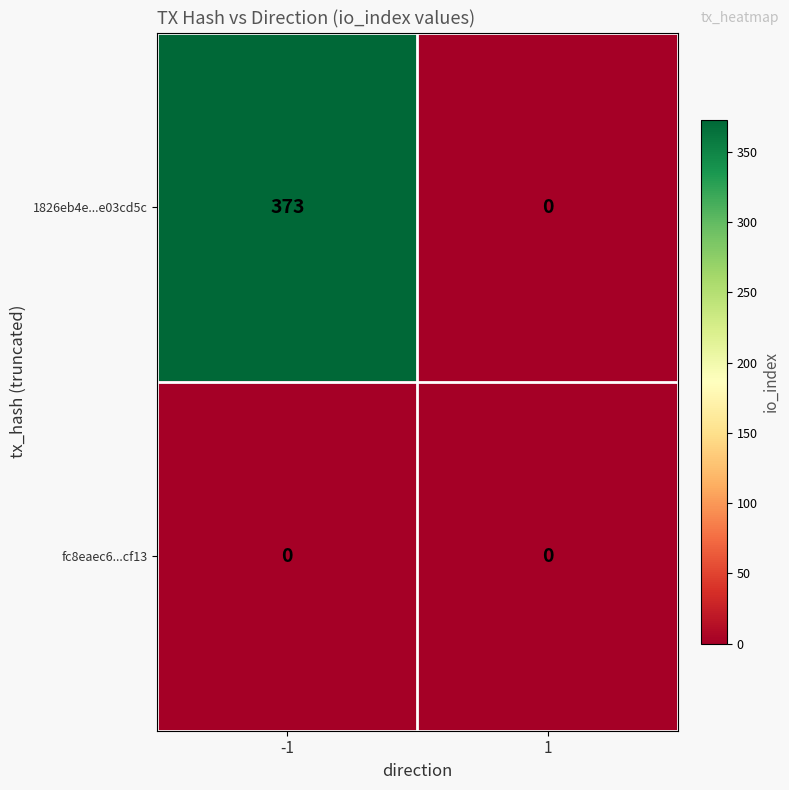

What is the sum of the 1826eb4e...e03cd5c values at 1 and -1?

373